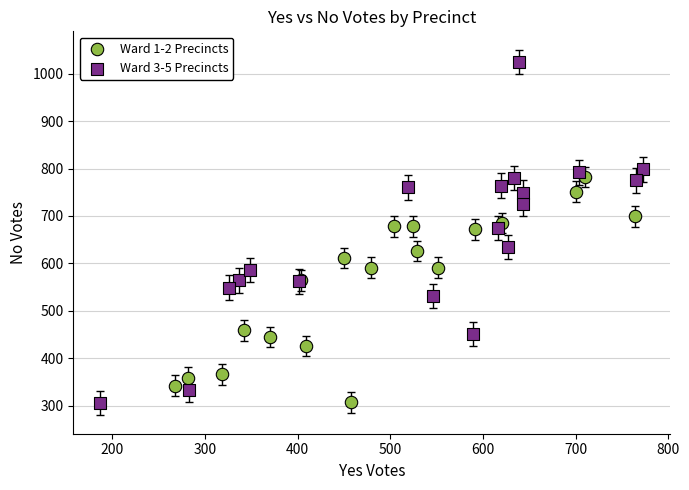

Which series has the largest Y range (max minus min)?

Ward 3-5 Precincts